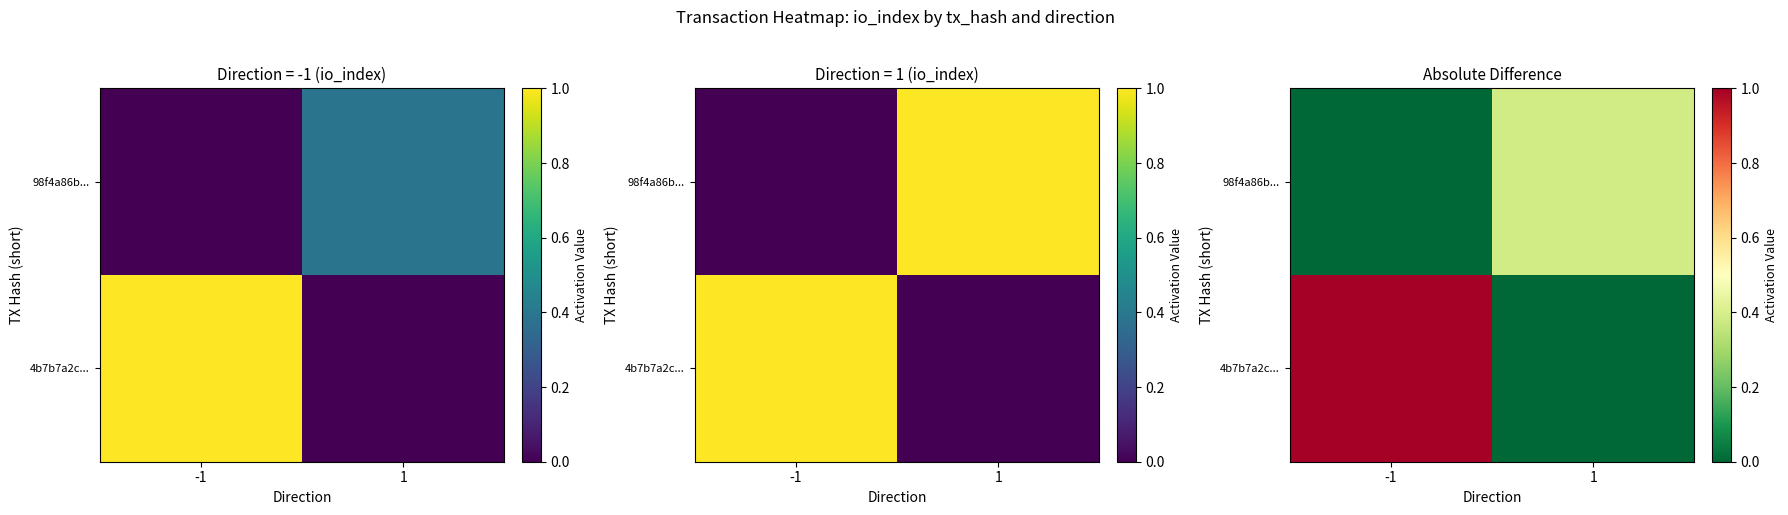

At which category is the sum across all series the highest?

-1